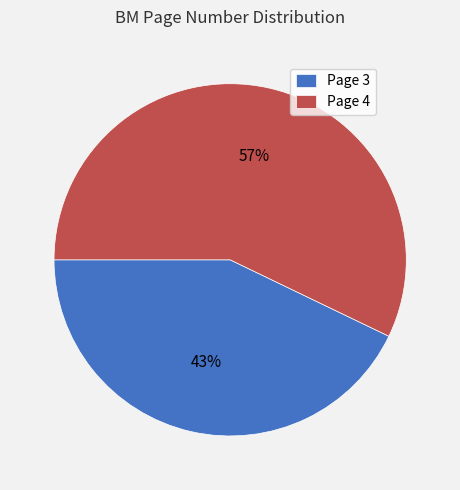

Combined, do Page 4 and Page 3 account for over 50%?

Yes